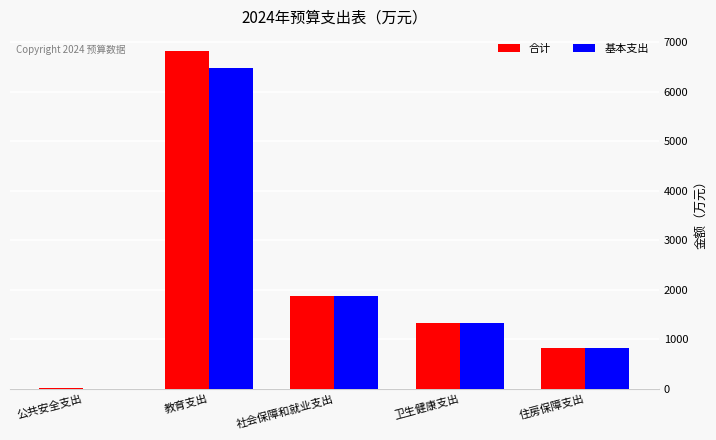

Which category has the highest value in the 基本支出 series?

教育支出